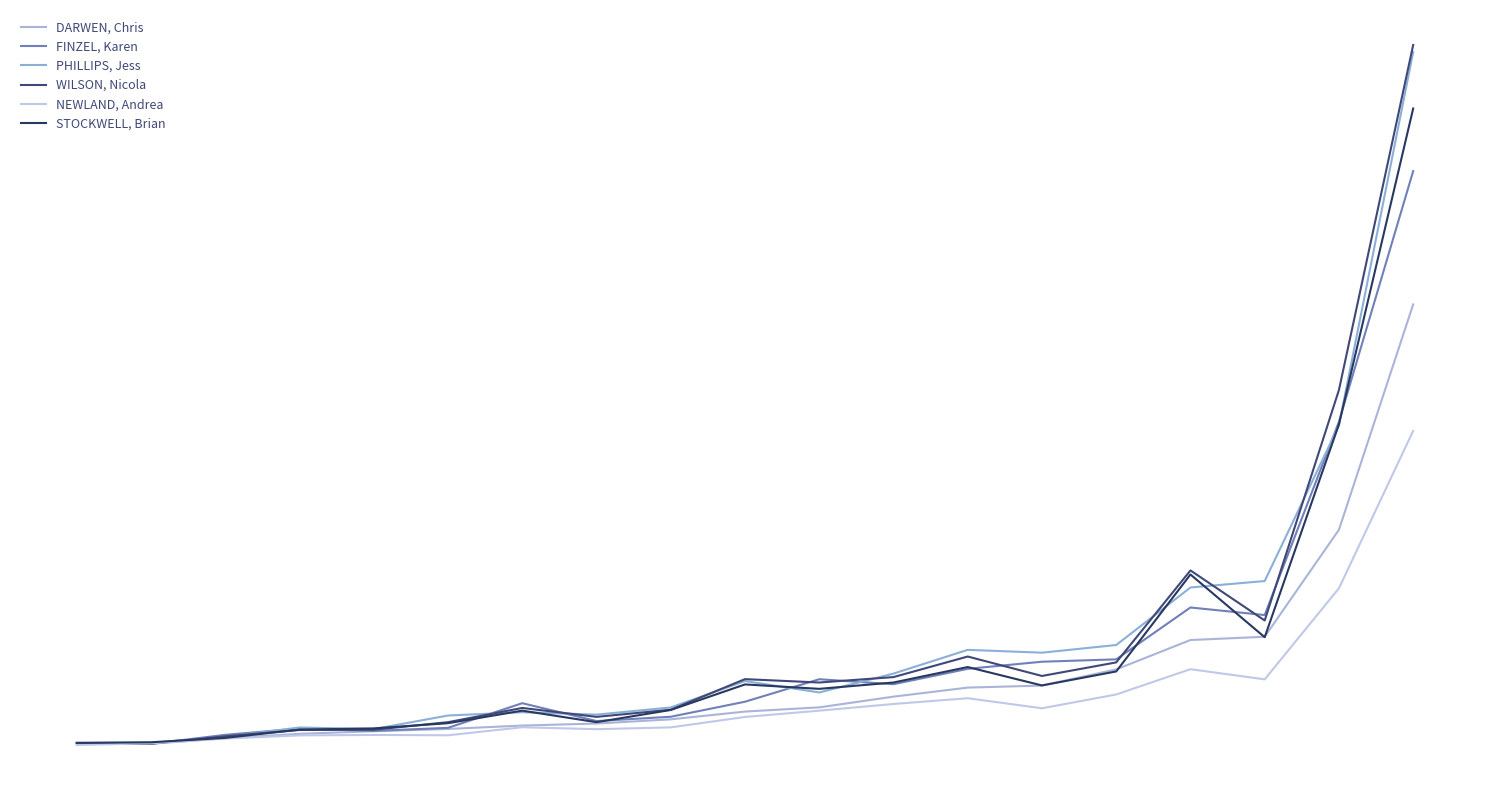

Which series has the largest range (max minus min)?

WILSON, Nicola